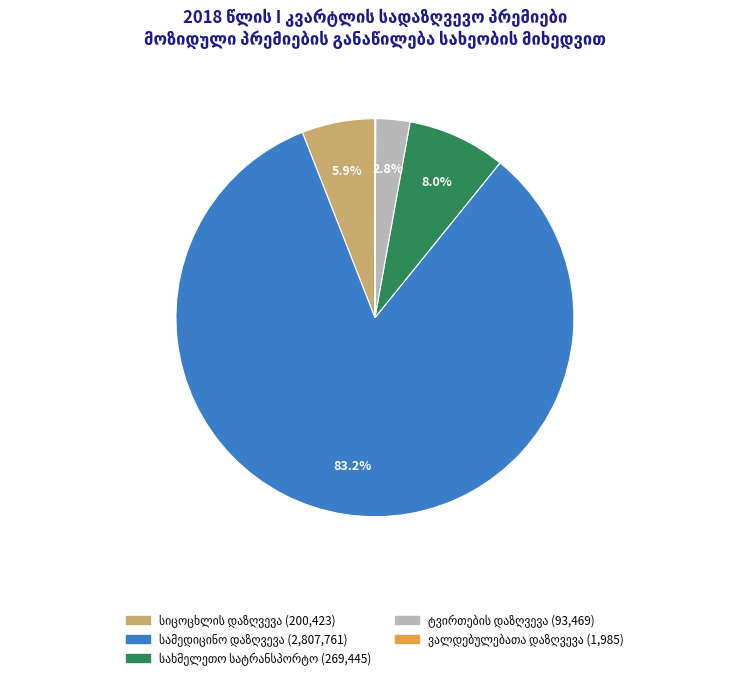

Is there a majority slice in this chart?

Yes